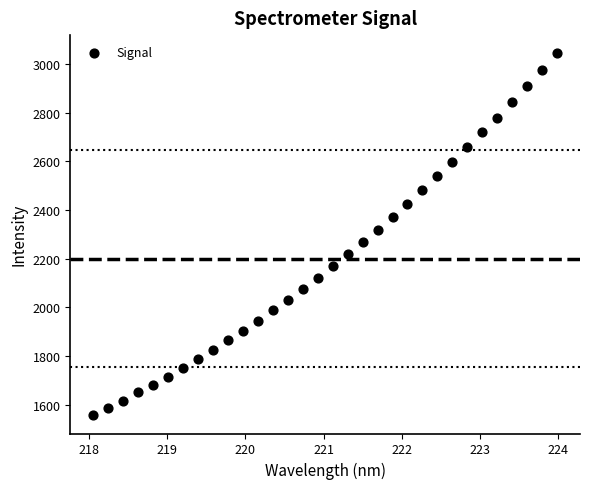

What is the range of Y values (max minus min)?

1489.1